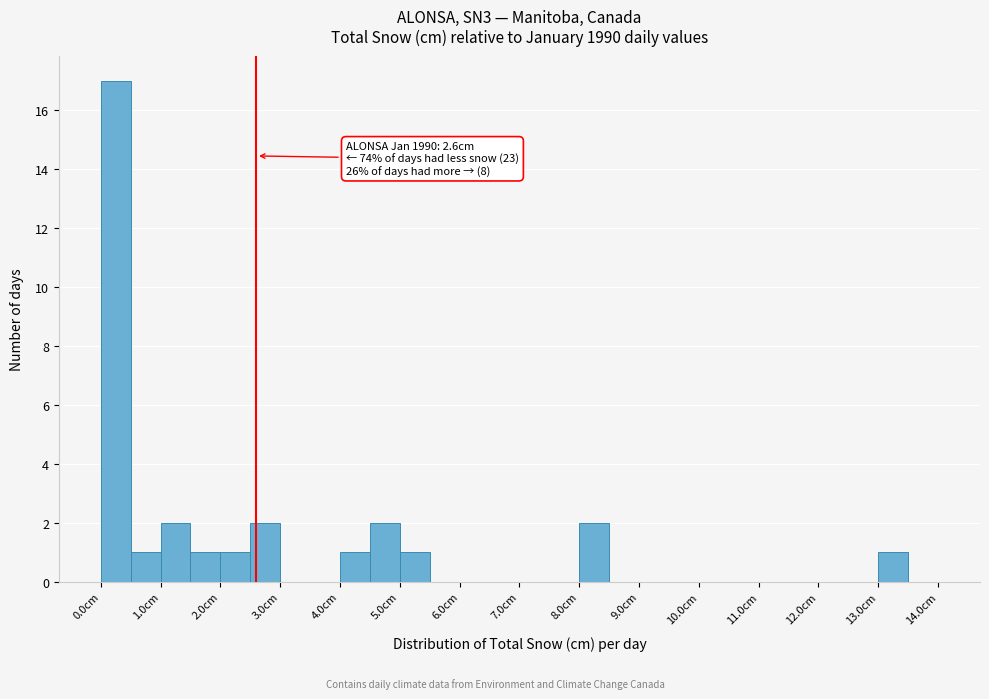

Which range on the x-axis has the tallest bar?

0.0 to 0.5